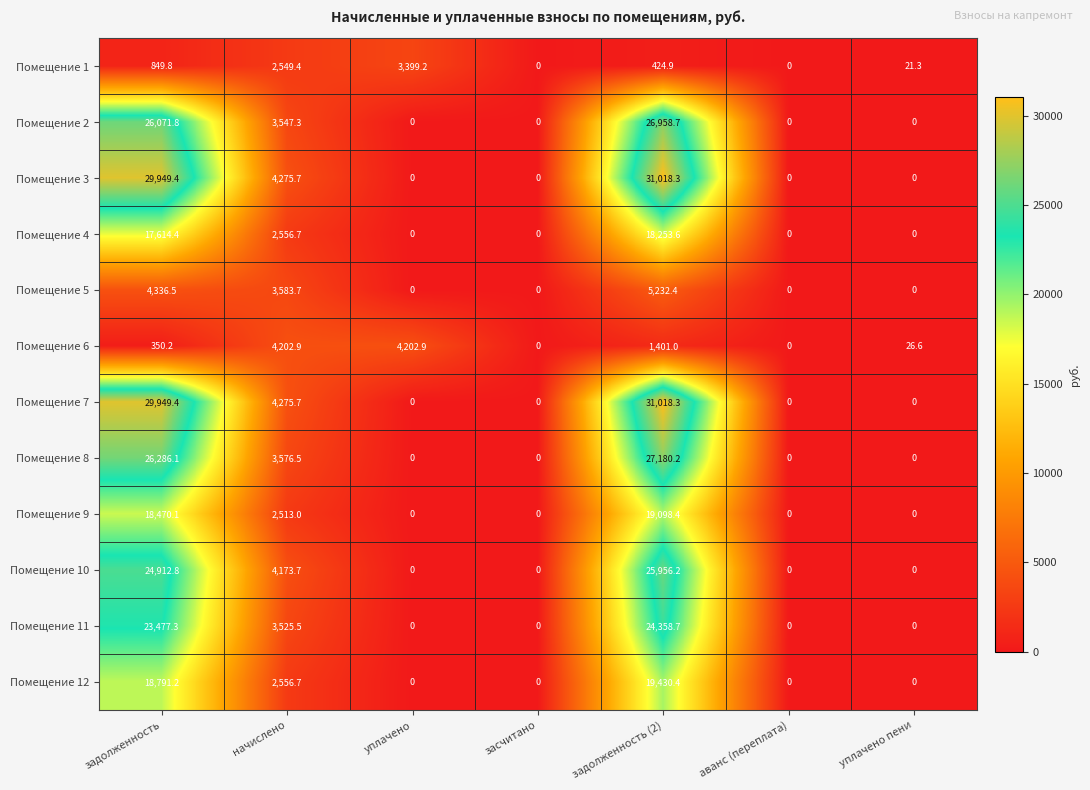

At how many categories does at least one series exceed 3703?

4